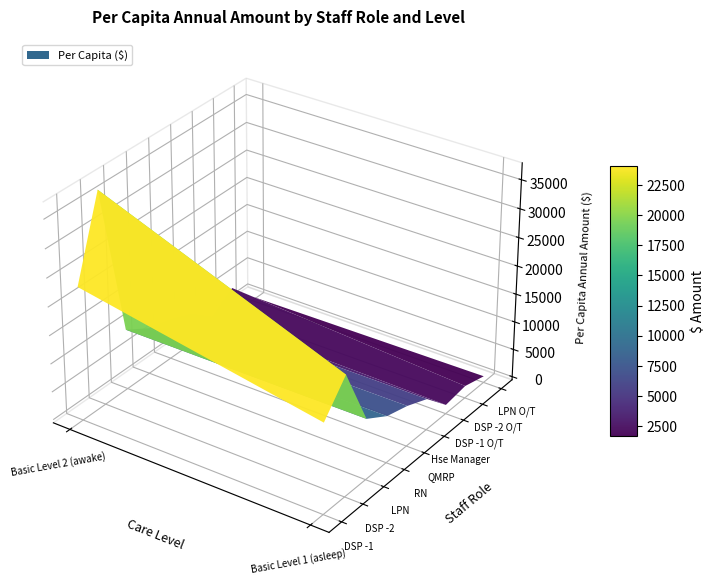

Which category has the highest value in the LPN series?

Basic Level 2 (awake)